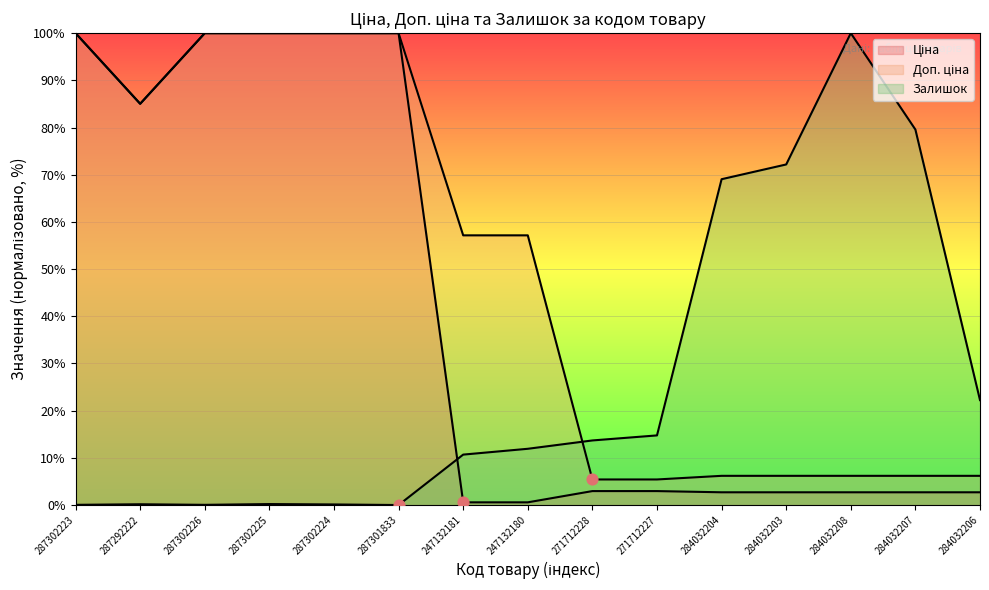

Which series has the widest spread of Y values?

Залишок